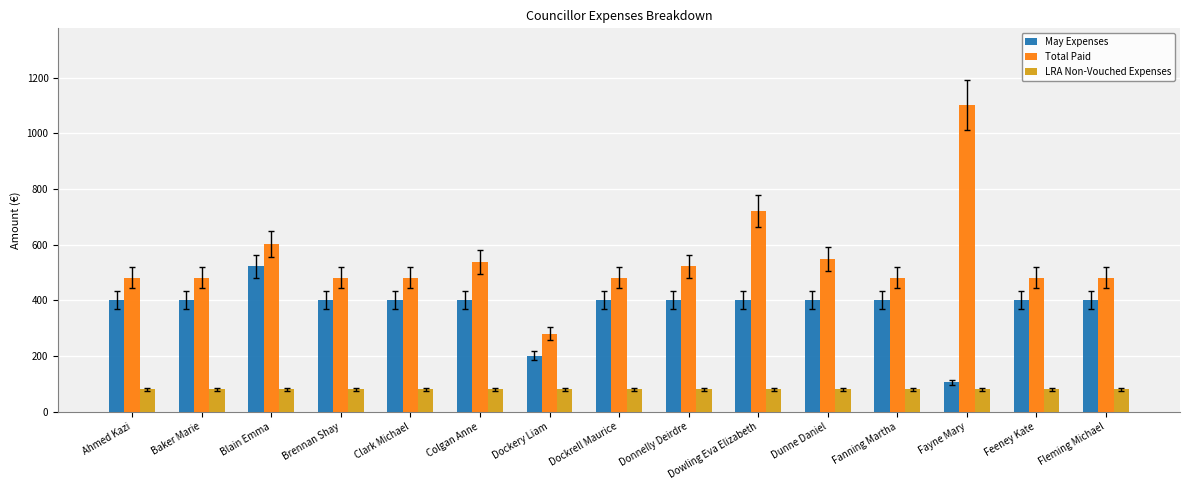

Rank the series at Fleming Michael from highest to lowest value.

Total Paid, May Expenses, LRA Non-Vouched Expenses